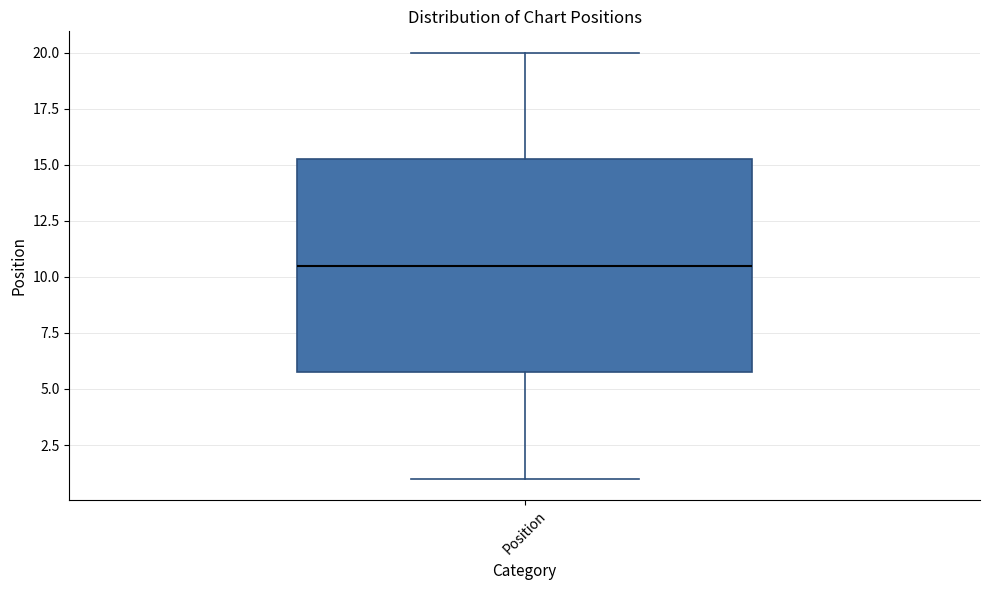

Where is the upper edge of the box for Position on the y-axis? The values are not printed on the chart, so give them approximately, as read against the axis.

15.5